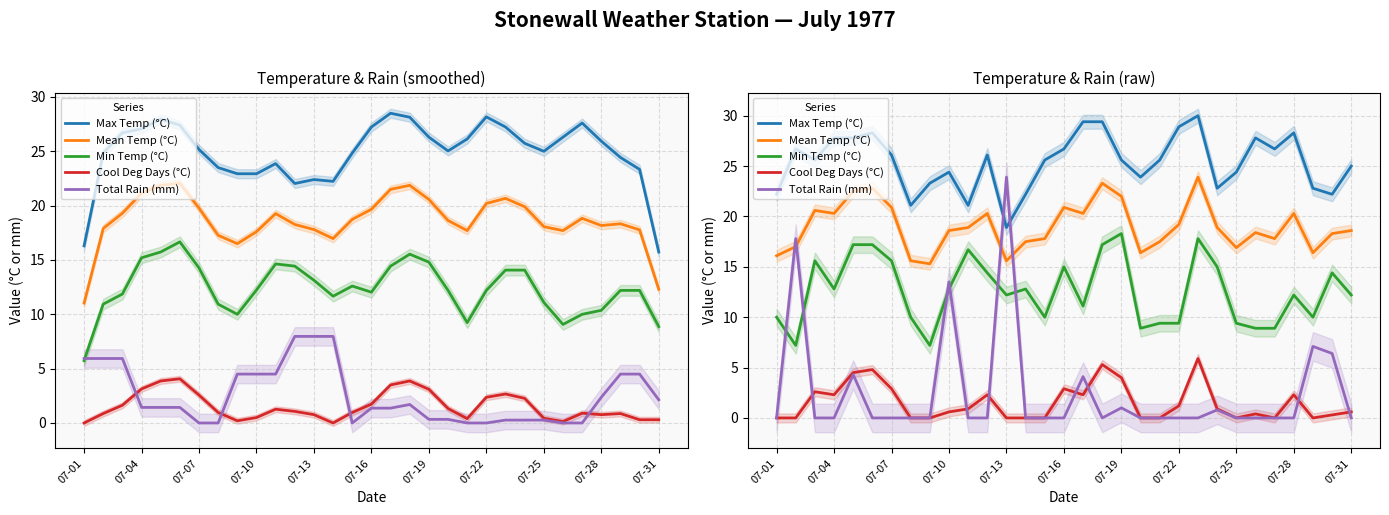

How many data points in Mean Temp (°C) are above 18?

19